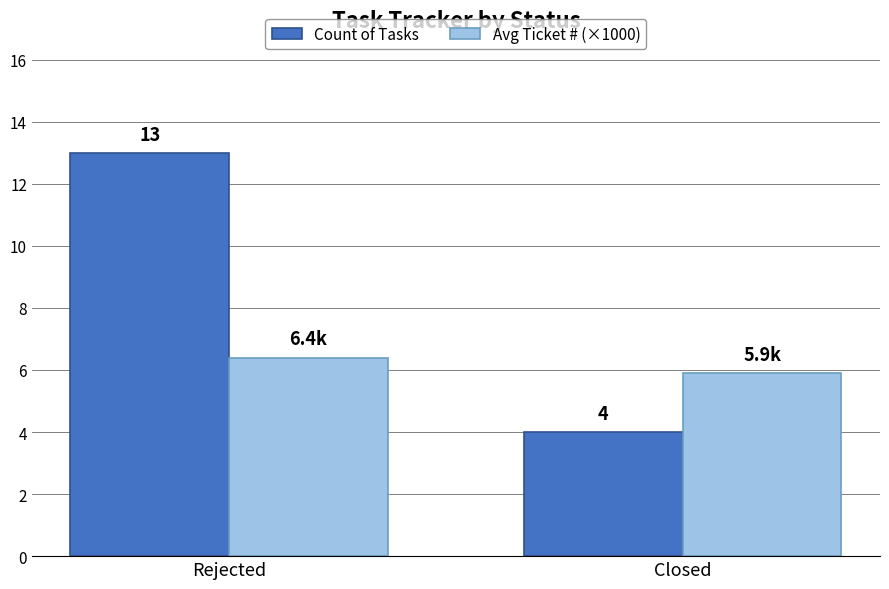

Between Rejected and Closed, which series saw the biggest shift?

Count of Tasks